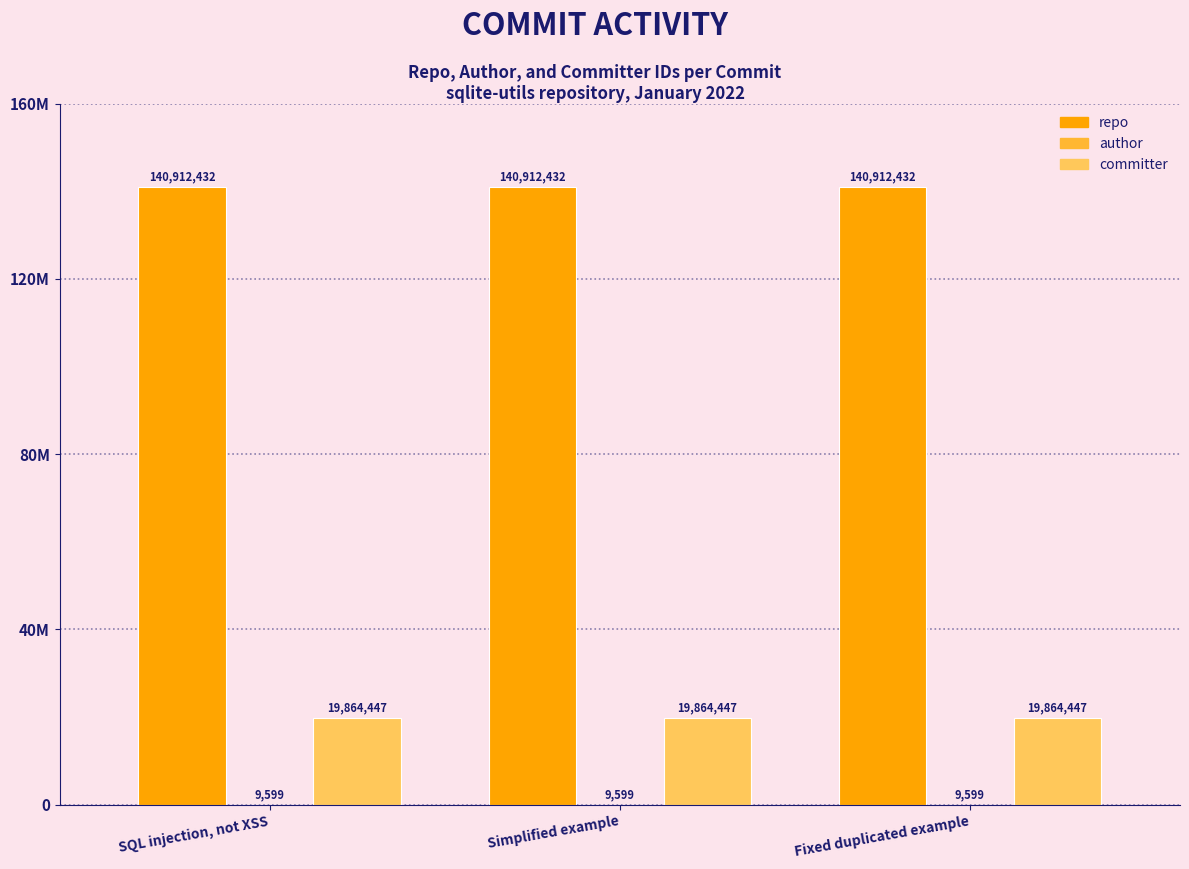

What is the label of the 2nd bar from the left?

Simplified example